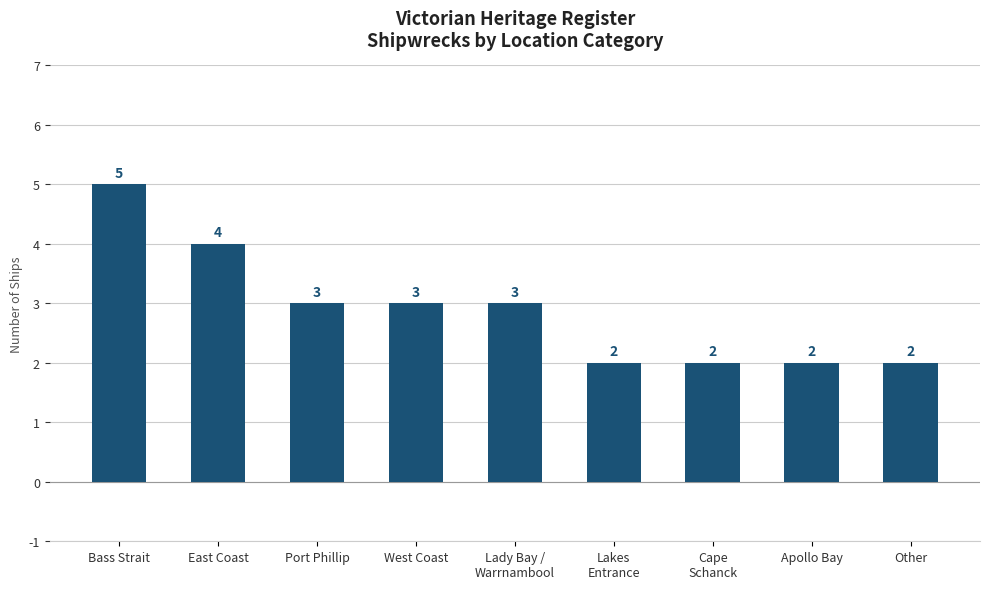

Does the chart contain stacked bars?

No